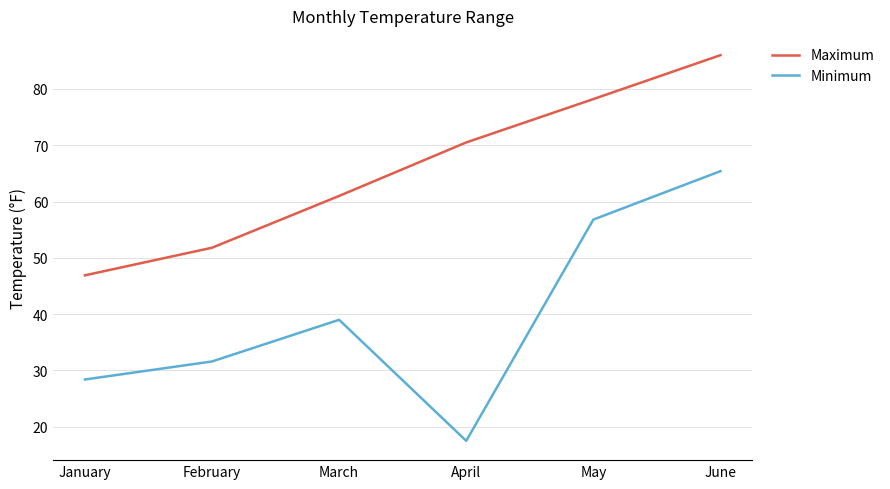

At which label is Minimum closest to 41?

March